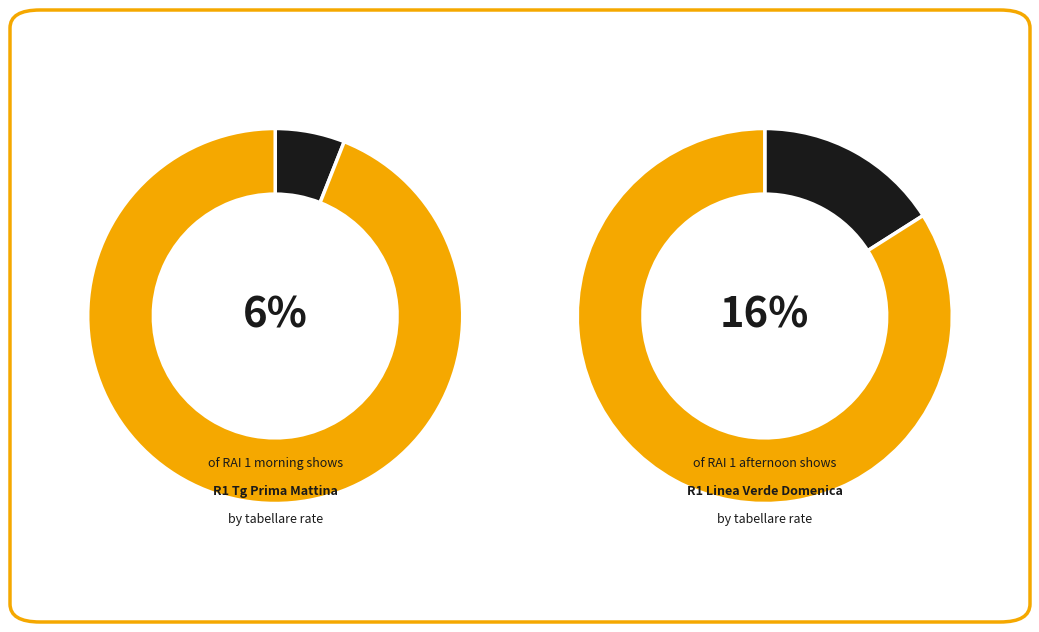

Does R1 Linea Verde Domenica account for over 50% of the chart?

No